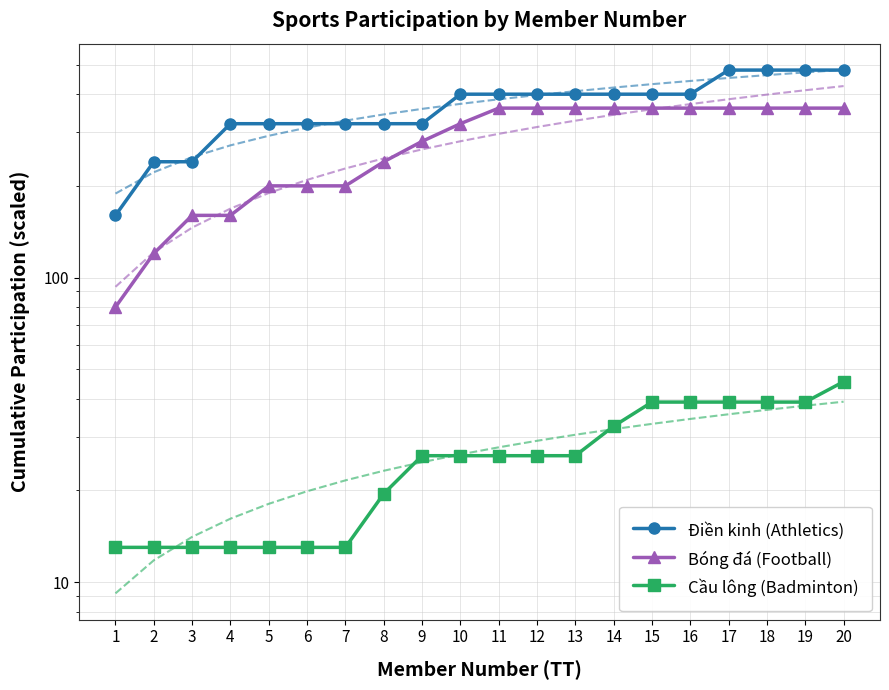

How many values in the Bóng đá (Football) series are below 360?

10